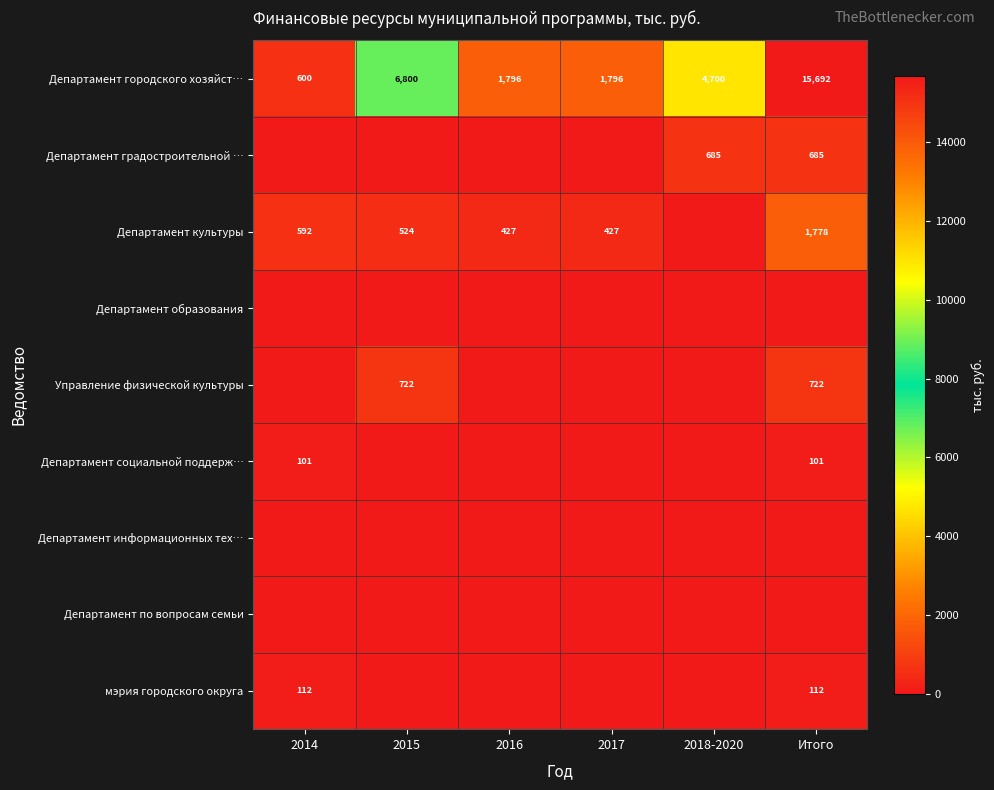

How many data points in Департамент городского хозяйст… are less than 4700?

3